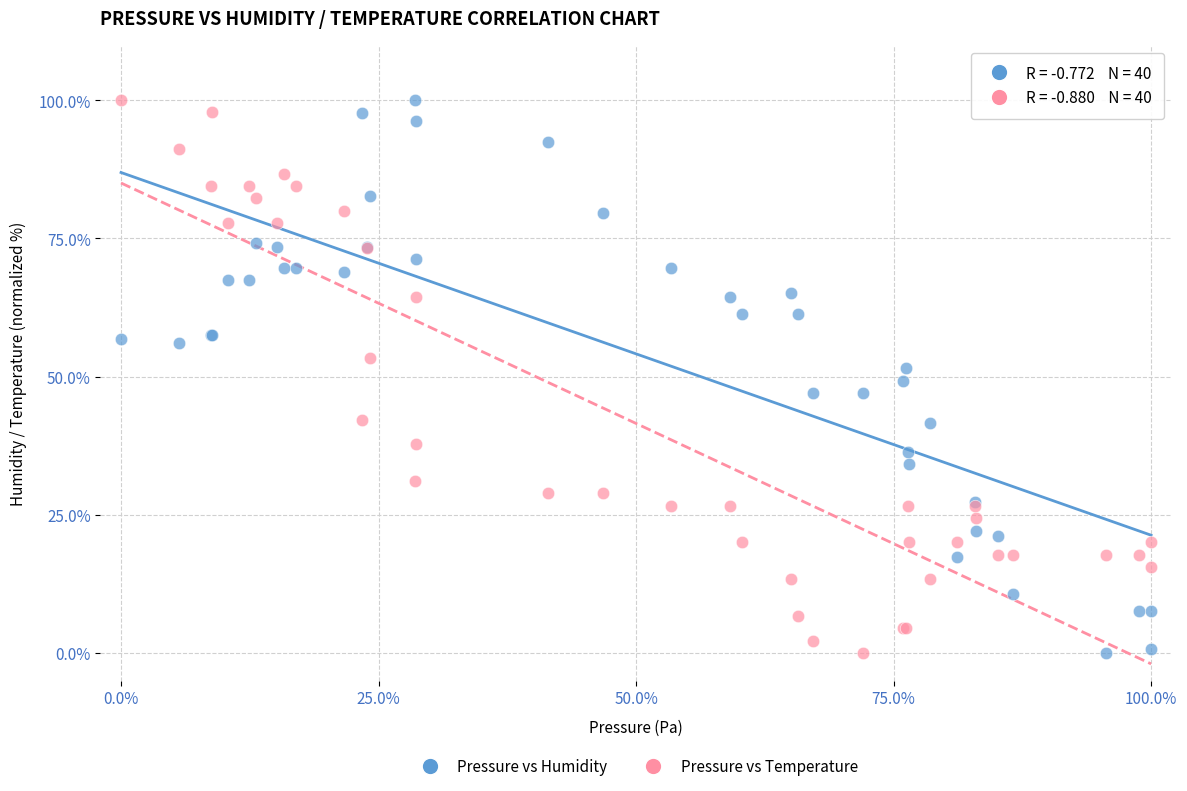

What is the X range (max minus min) for the scatter plot?

100.0